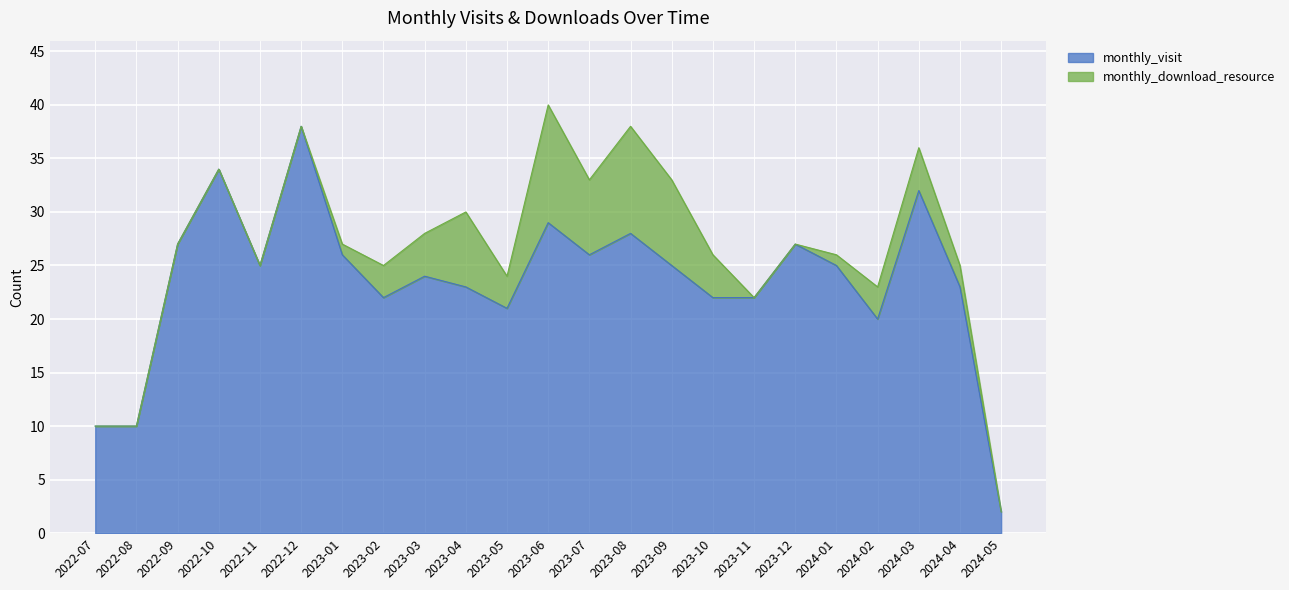

Reading right to left, list all the values displayed in this chart.

2	23	32	20	25	27	22	22	25	28	26	29	21	23	24	22	26	38	25	34	27	10	10